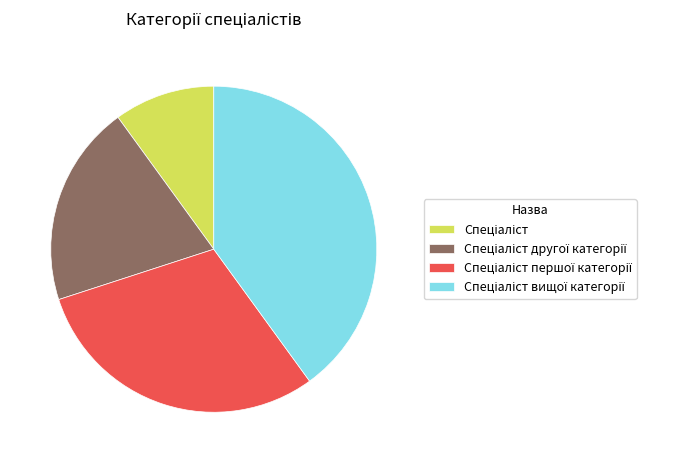

Is there a majority slice in this chart?

No